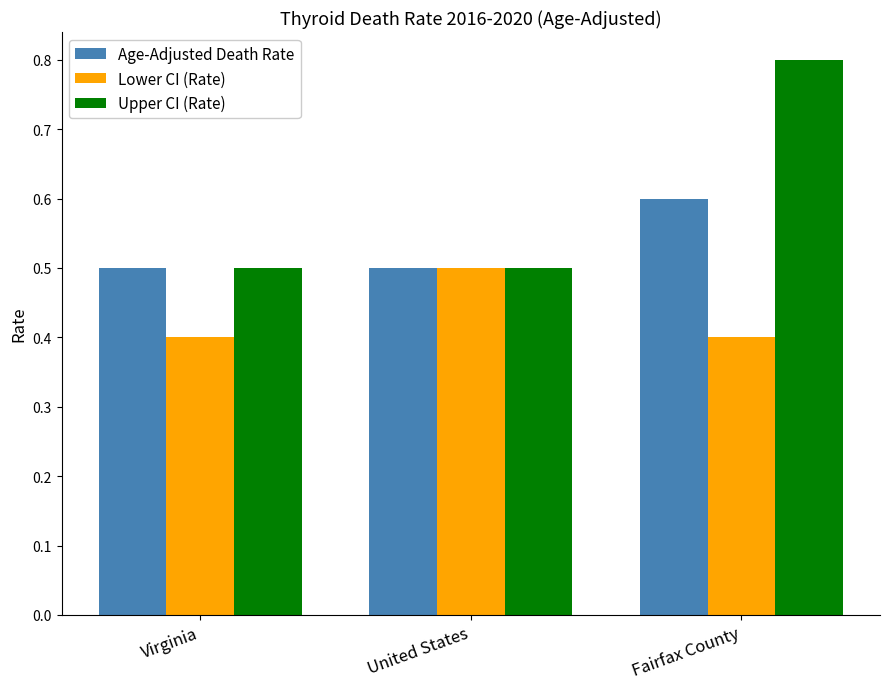

What position from the left is United States?

2